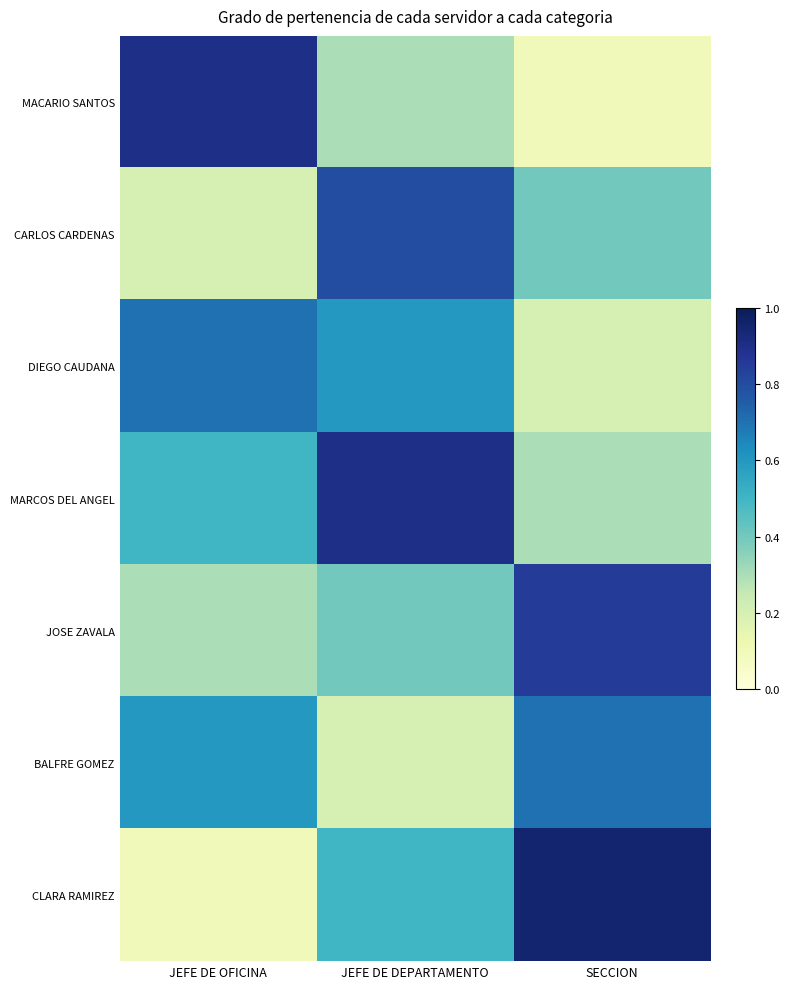

Reading right to left, extract all data points from this chart.

MACARIO SANTOS: SECCION=0.1	JEFE DE DEPARTAMENTO=0.3	JEFE DE OFICINA=0.9
CARLOS CARDENAS: SECCION=0.4	JEFE DE DEPARTAMENTO=0.8	JEFE DE OFICINA=0.2
DIEGO CAUDANA: SECCION=0.2	JEFE DE DEPARTAMENTO=0.6	JEFE DE OFICINA=0.7
MARCOS DEL ANGEL: SECCION=0.3	JEFE DE DEPARTAMENTO=0.9	JEFE DE OFICINA=0.5
JOSE ZAVALA: SECCION=0.8	JEFE DE DEPARTAMENTO=0.4	JEFE DE OFICINA=0.3
BALFRE GOMEZ: SECCION=0.7	JEFE DE DEPARTAMENTO=0.2	JEFE DE OFICINA=0.6
CLARA RAMIREZ: SECCION=0.9	JEFE DE DEPARTAMENTO=0.5	JEFE DE OFICINA=0.1